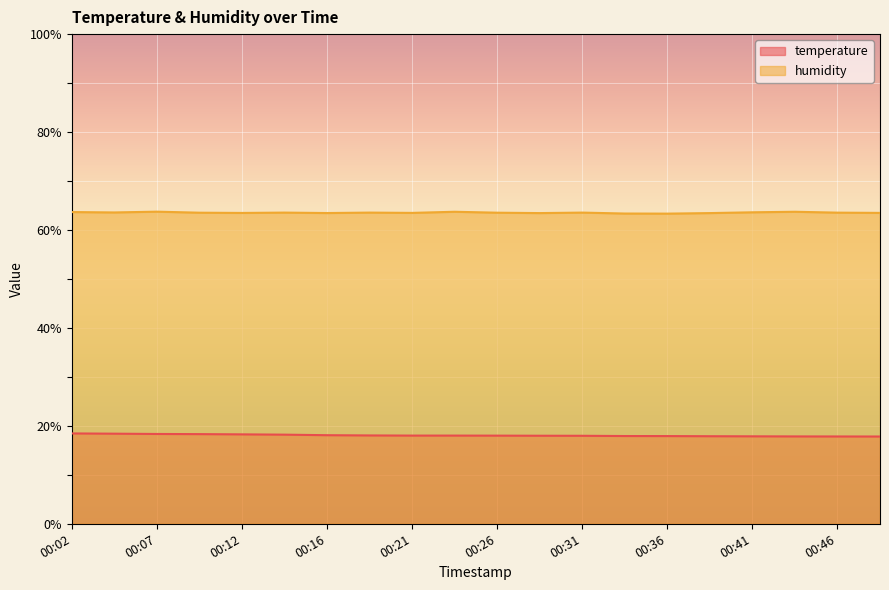

In humidity, how many points are higher than both neighbors (excluding endpoints)?

6